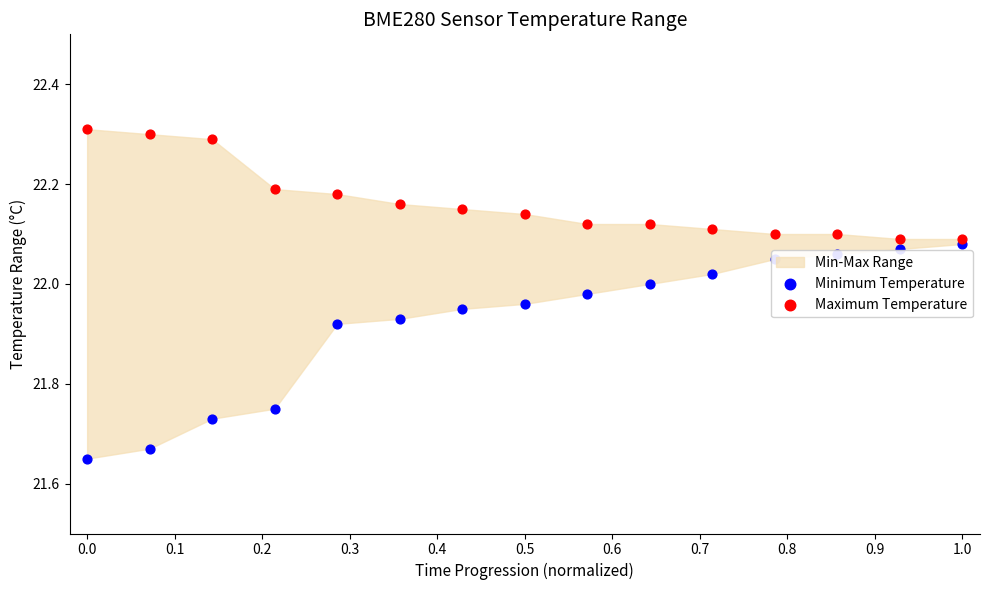

At how many categories does at least one series exceed 22?

15